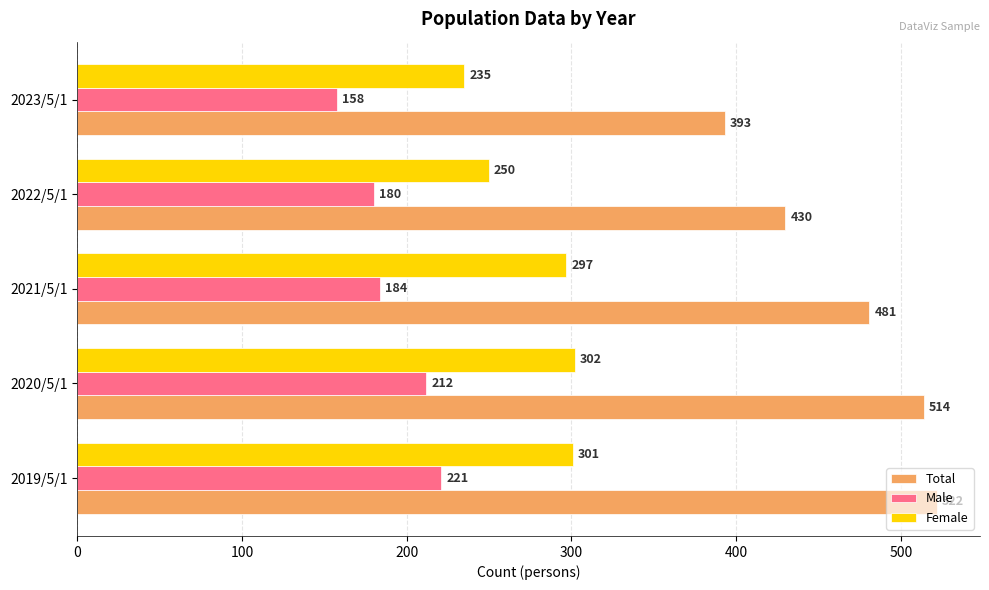

List the series in order of their peak value, highest first.

Total, Female, Male